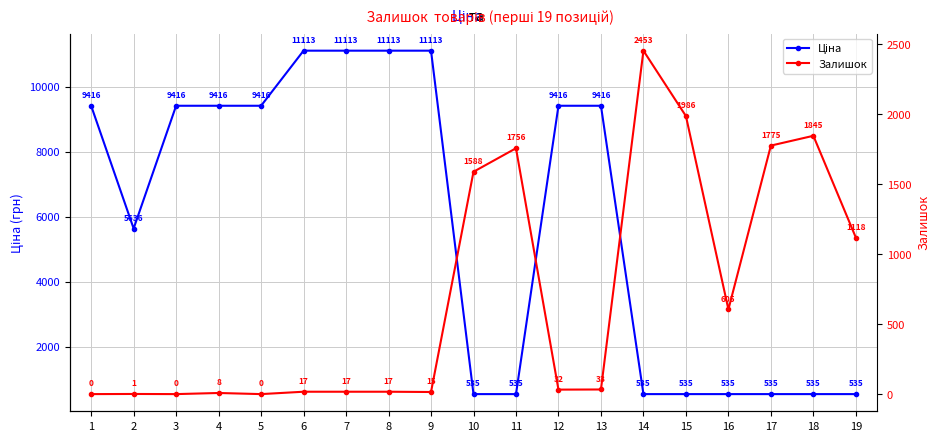

Reading left to right, list all the values displayed in this chart.

Ціна: 1=9416.9	2=5636.0	3=9416.9	4=9416.9	5=9416.9	6=11113.6	7=11113.6	8=11113.6	9=11113.6	10=535.4	11=535.4	12=9416.9	13=9416.9	14=535.4	15=535.4	16=535.4	17=535.4	18=535.4	19=535.4
Залишок: 1=0.0	2=1.0	3=0.0	4=8.0	5=0.0	6=17.0	7=17.0	8=17.0	9=15.0	10=1588.0	11=1756.0	12=32.0	13=33.0	14=2453.0	15=1986.0	16=605.0	17=1775.0	18=1845.0	19=1118.0